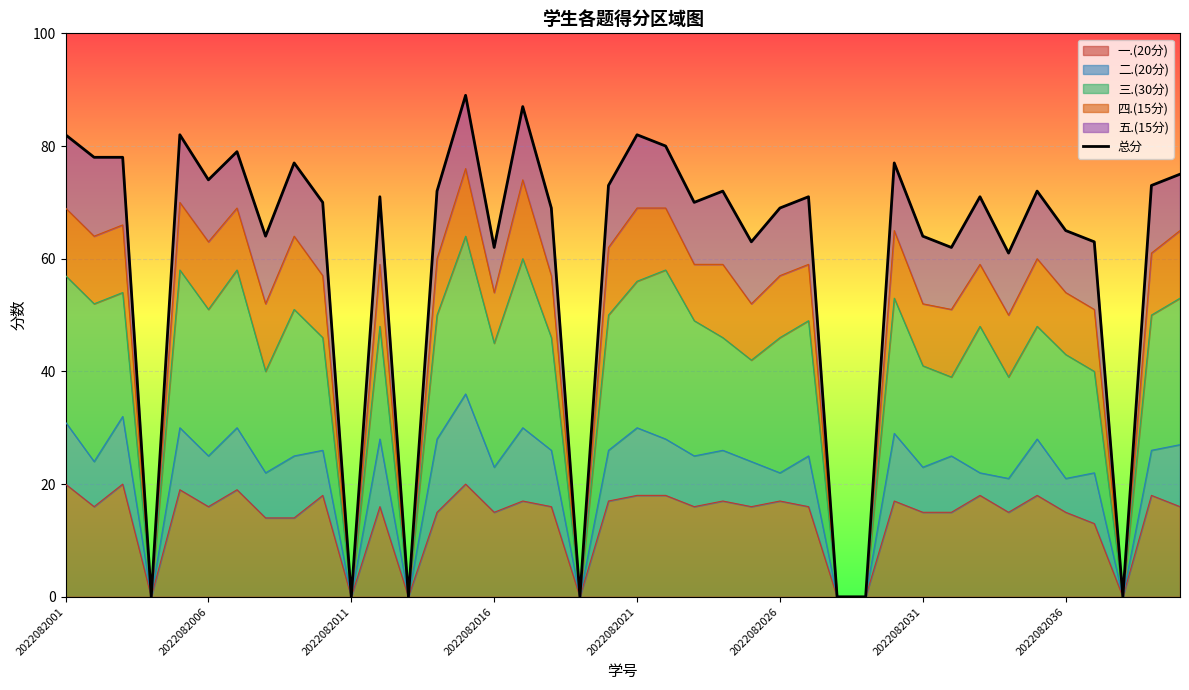

True or false: the data shows 39 at 34.

False